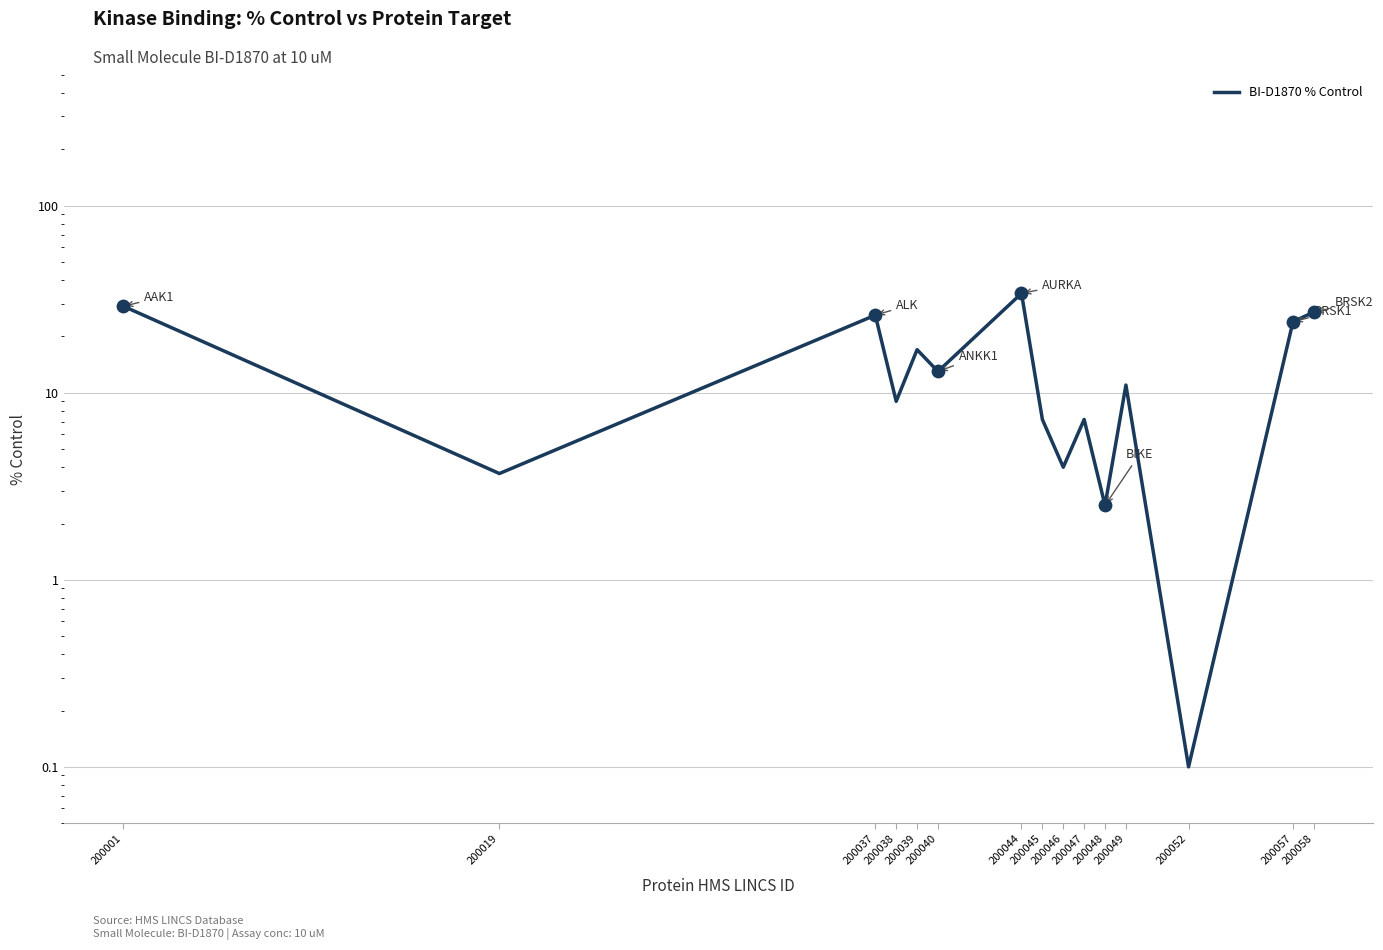

Which has a higher value, 200044 or 200052?

200044